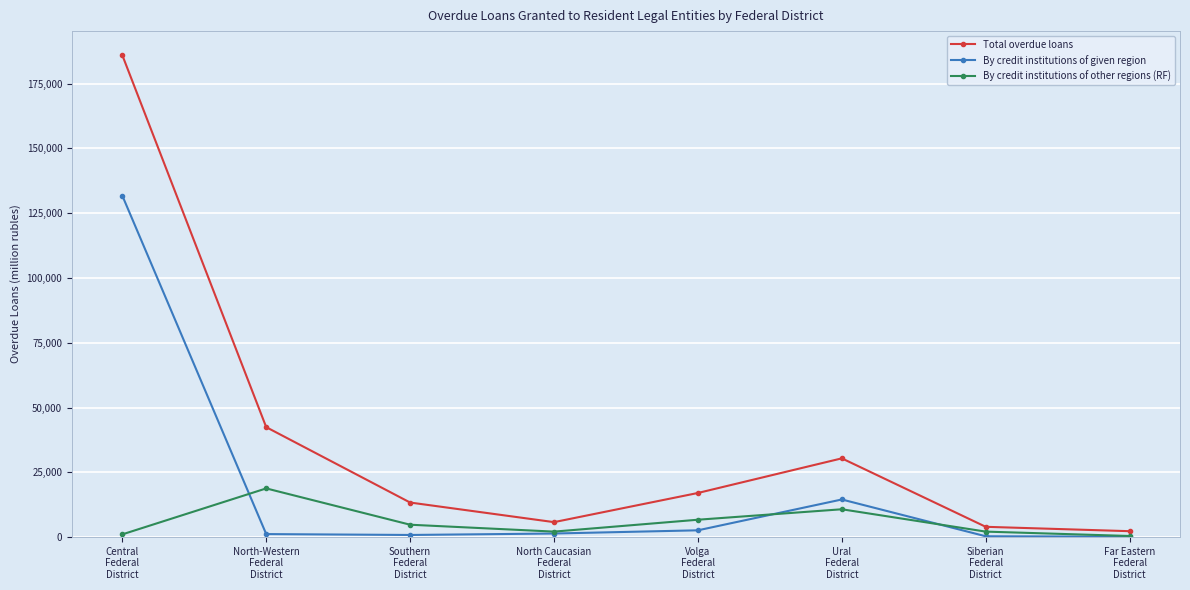

What is the maximum value shown in the chart?

185953